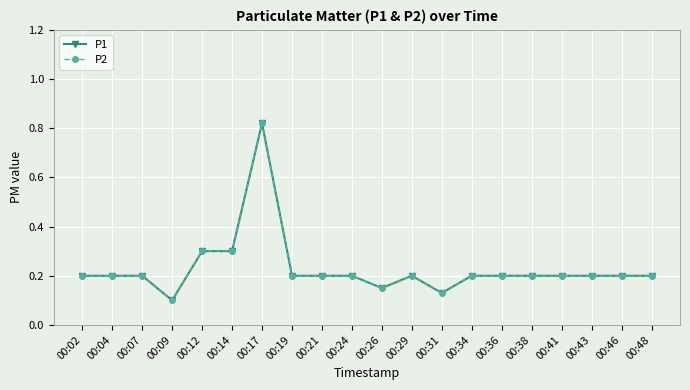

At how many categories does at least one series exceed 0?

20